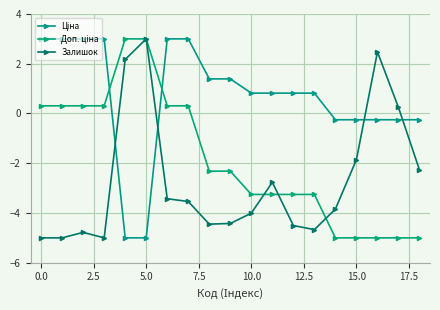

How many lines are shown in the chart?

3